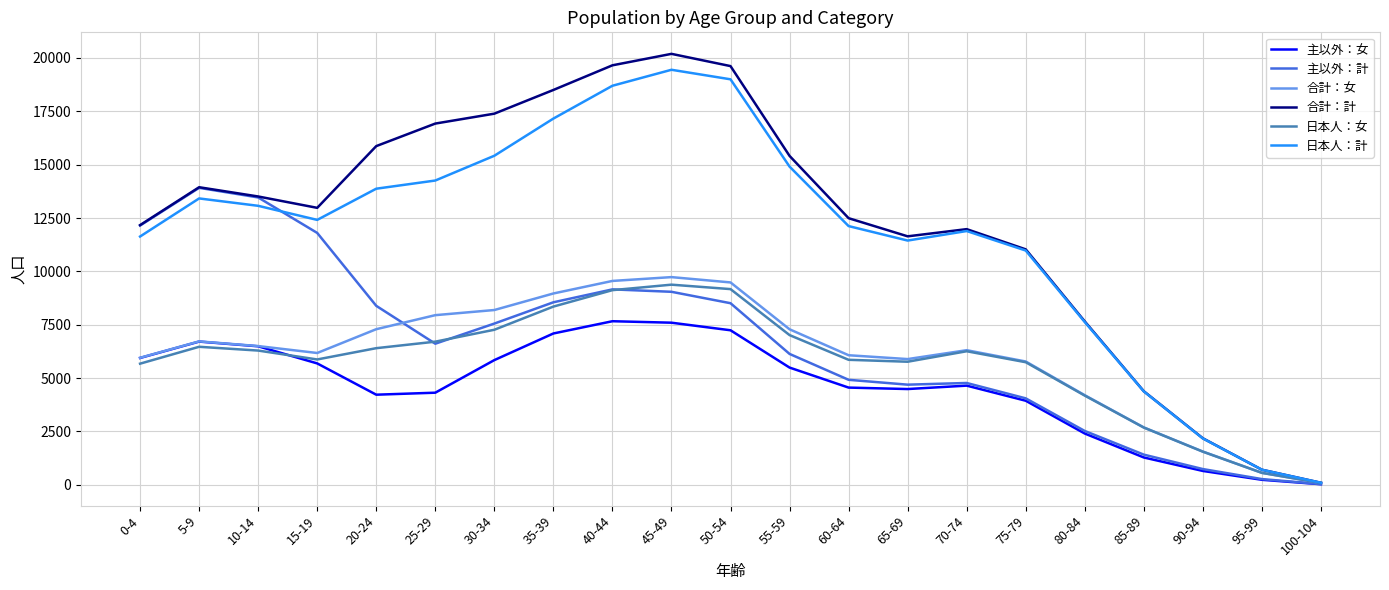

Which series has the widest spread of values?

合計：計